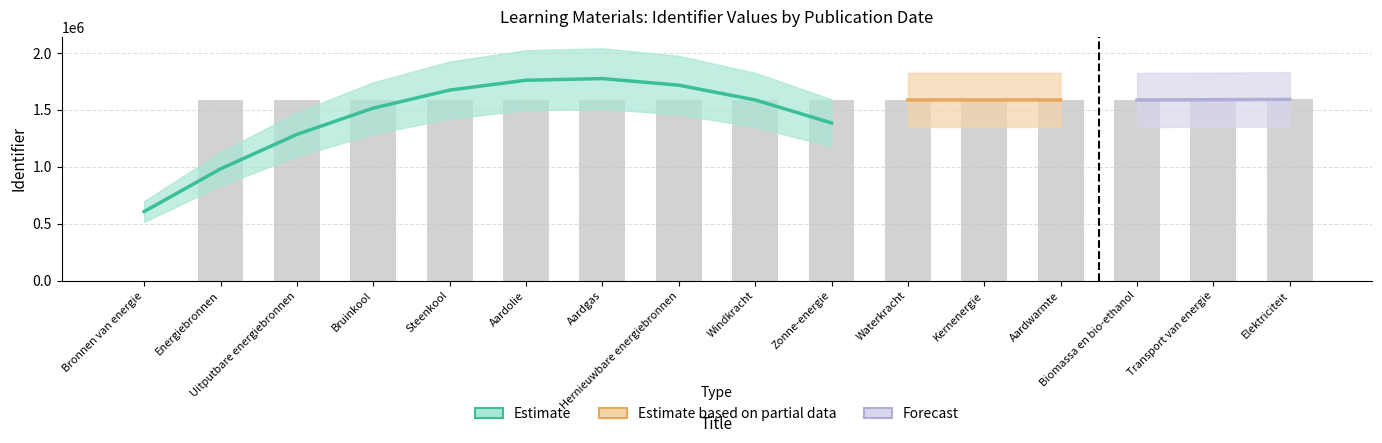

What is the average value?

1487703